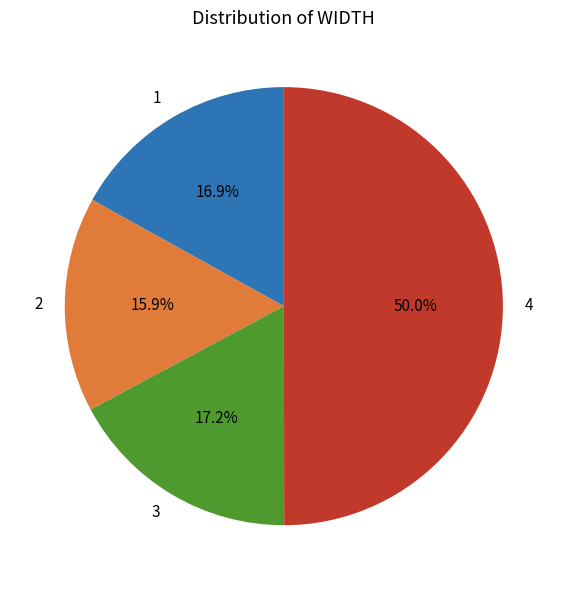

To the nearest percent, what is the difference between the 2 and 4 slice percentages?

34%